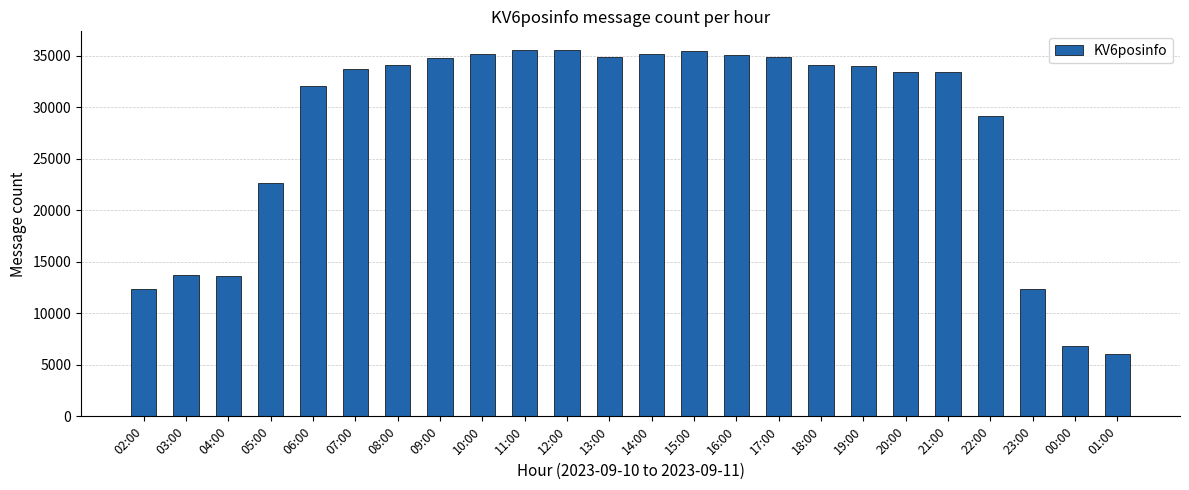

Does the chart contain any negative values?

No